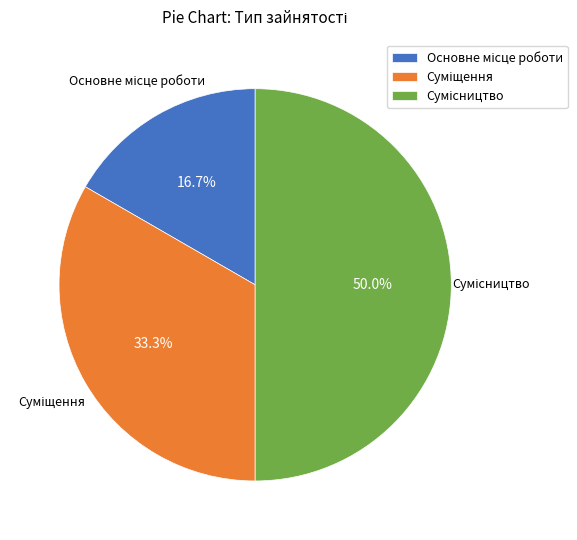

Count the number of slices in the pie.

3